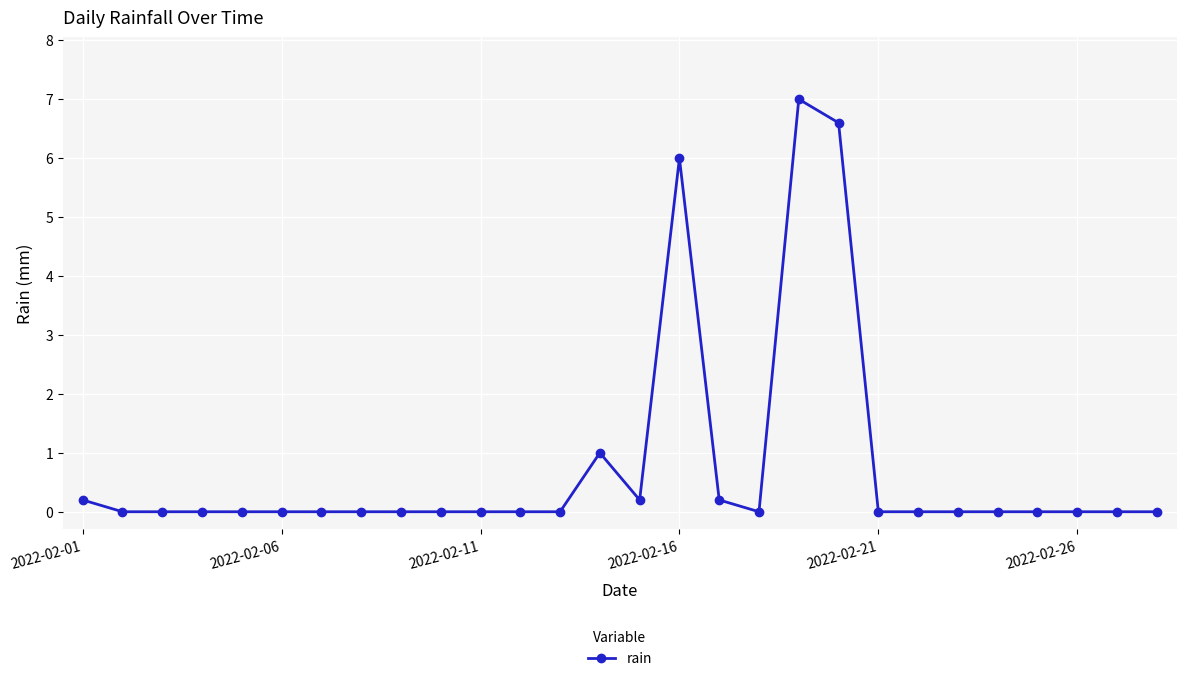

What is the maximum value shown in the chart?

7.0